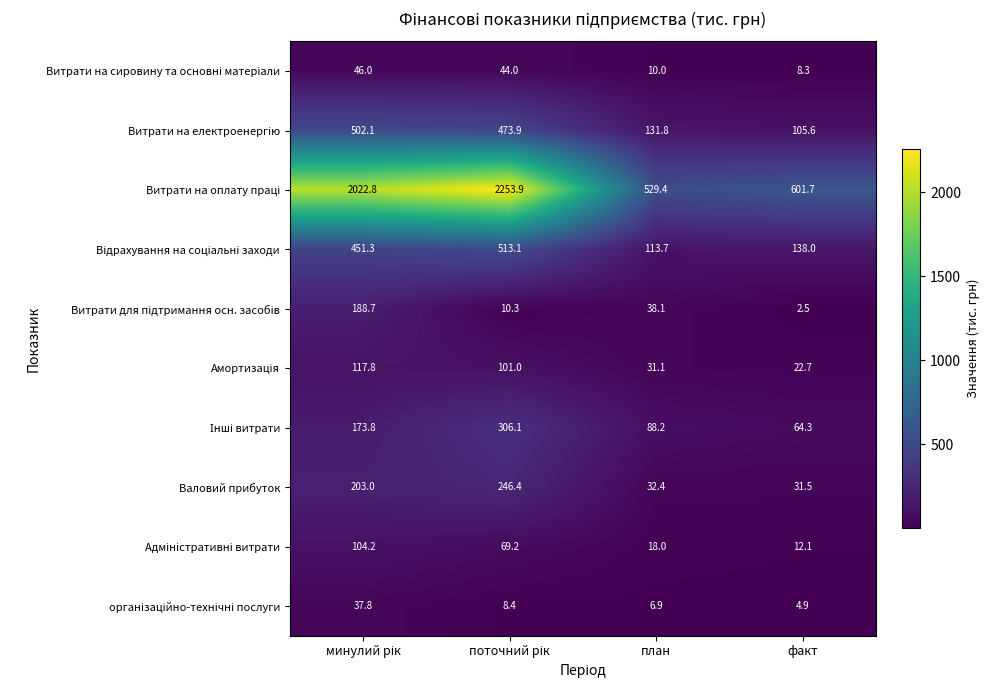

At how many categories does at least one series exceed 225?

4